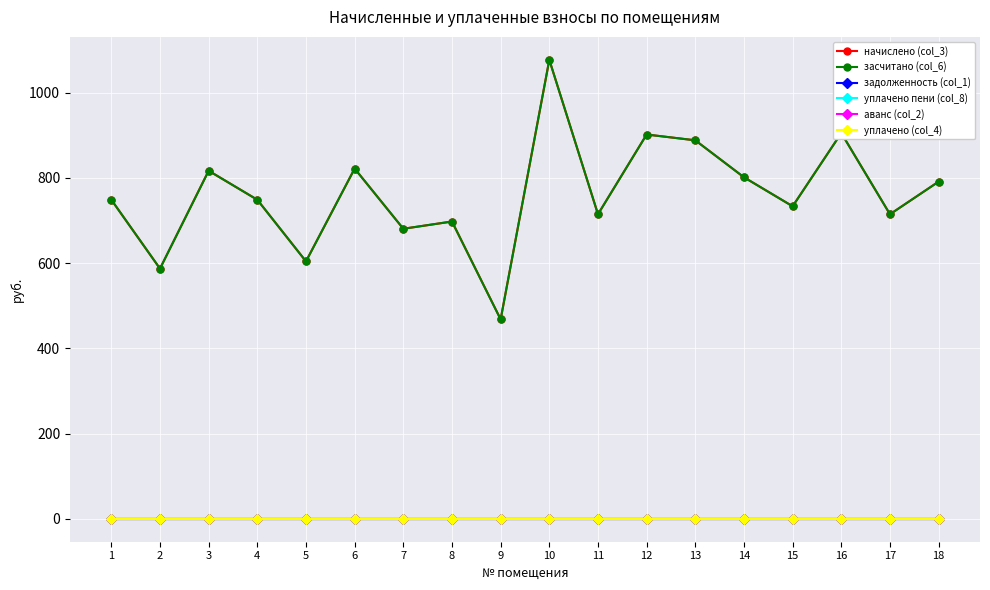

True or false: начислено (col_3) has a value of 603.9 at 5.

True